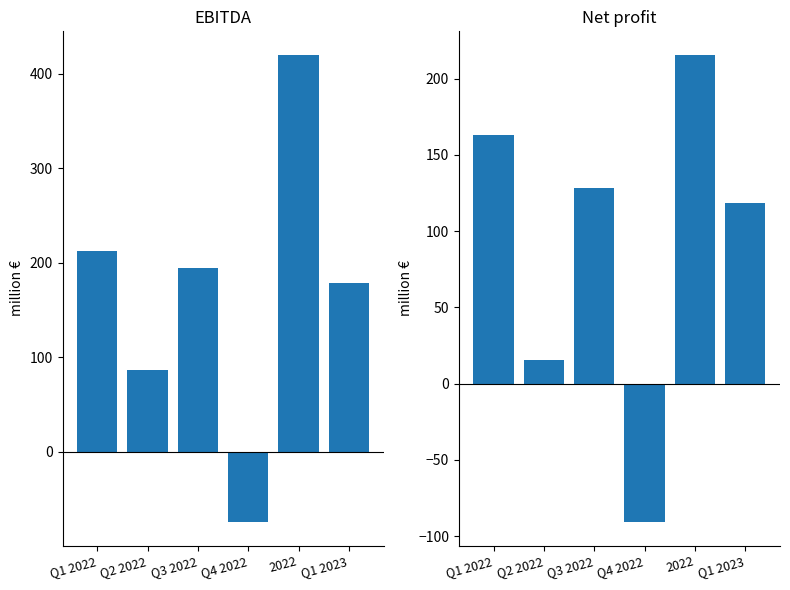

What is the total value across all series at Q2 2022?

102.0